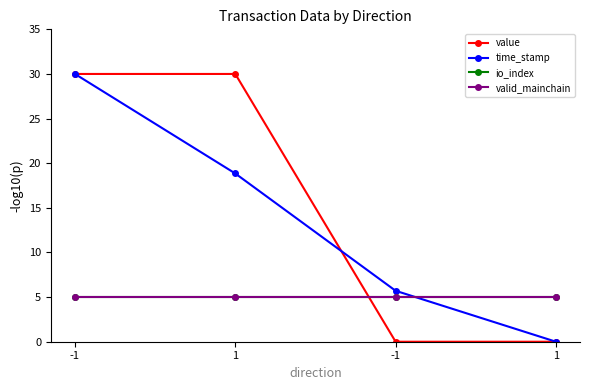

At 1, list the series in order from smallest to largest.

io_index, valid_mainchain, time_stamp, value